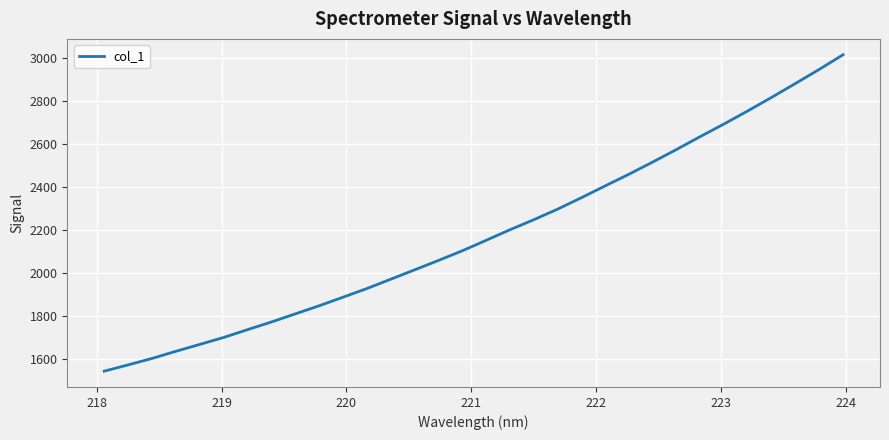

Reading right to left, extract all data points from this chart.

3017.5	2949.1	2883.5	2818.9	2755.8	2694.7	2636.0	2575.6	2517.1	2460.2	2405.7	2350.5	2297.2	2248.0	2201.3	2152.0	2103.2	2058.3	2014.4	1970.9	1927.4	1887.2	1847.2	1809.6	1771.8	1736.1	1699.8	1667.5	1635.3	1602.1	1572.1	1543.0